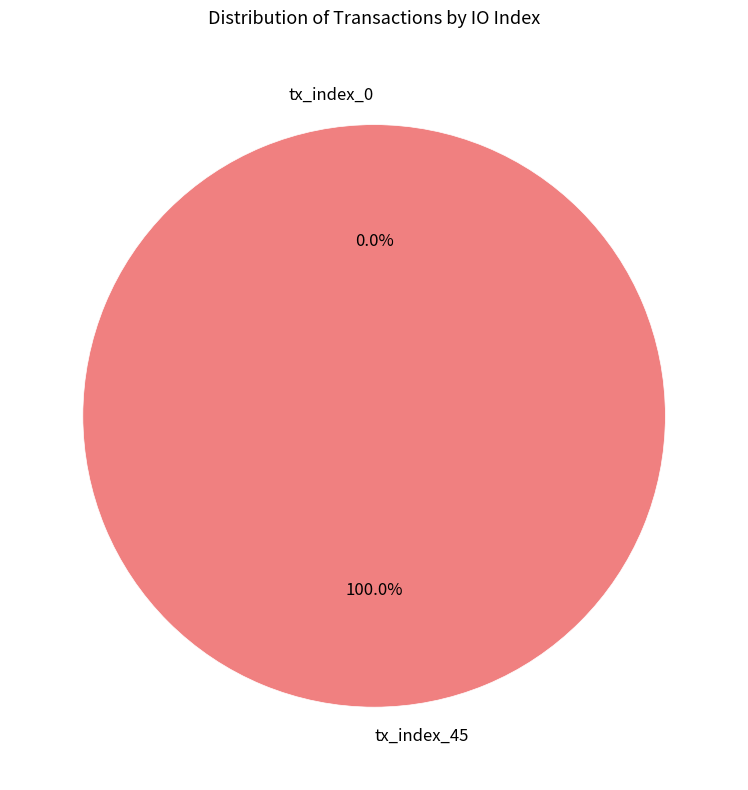

How many slices are in this pie chart?

2